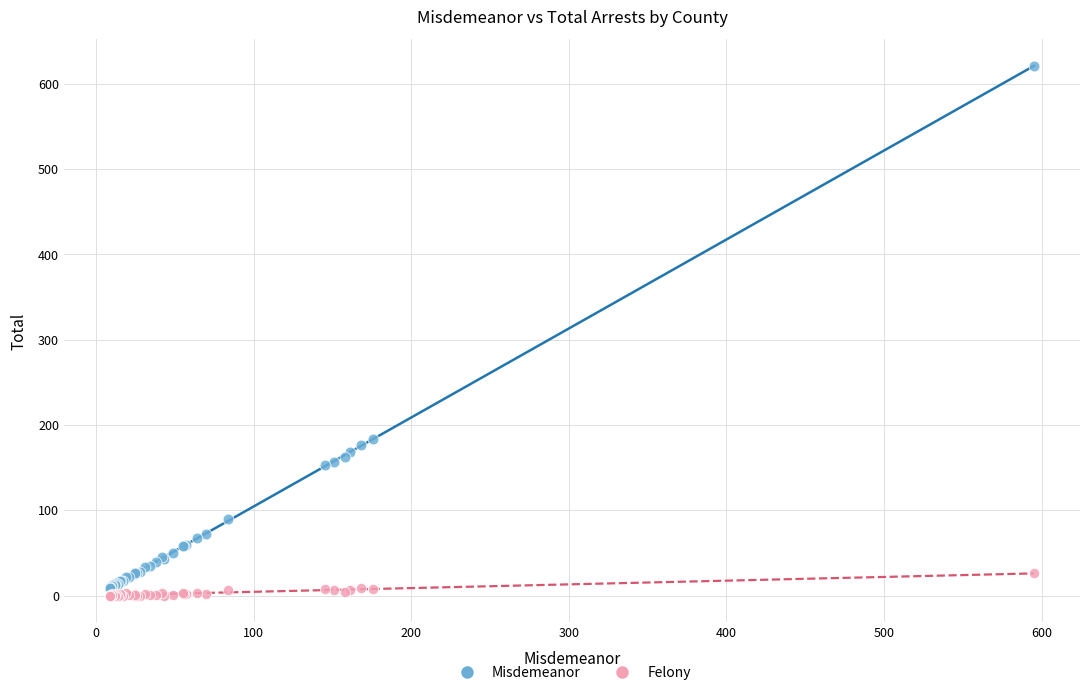

Which series has the largest Y range (max minus min)?

Misdemeanor